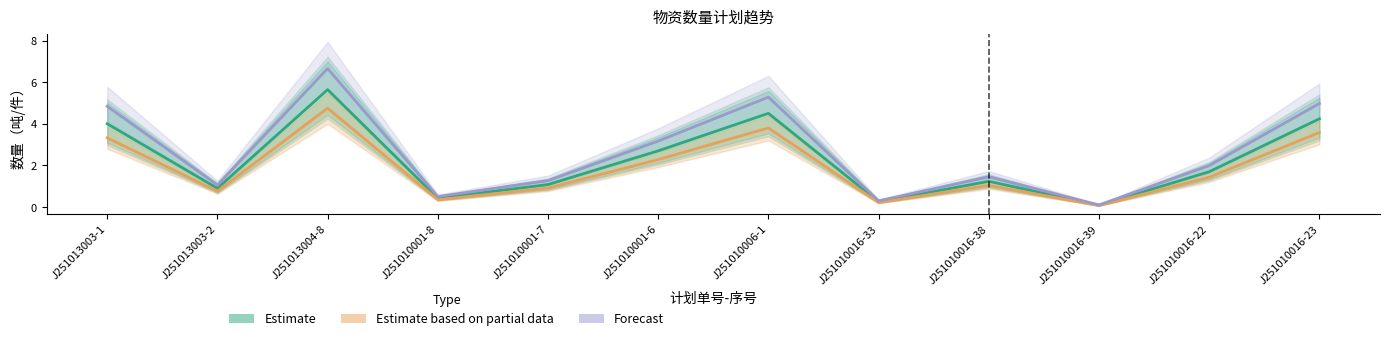

True or false: Forecast and Estimate based on partial data intersect in this chart.

False